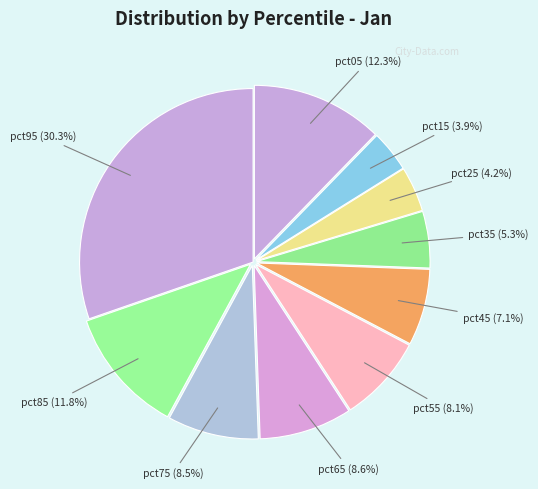

Count the number of slices in the pie.

10